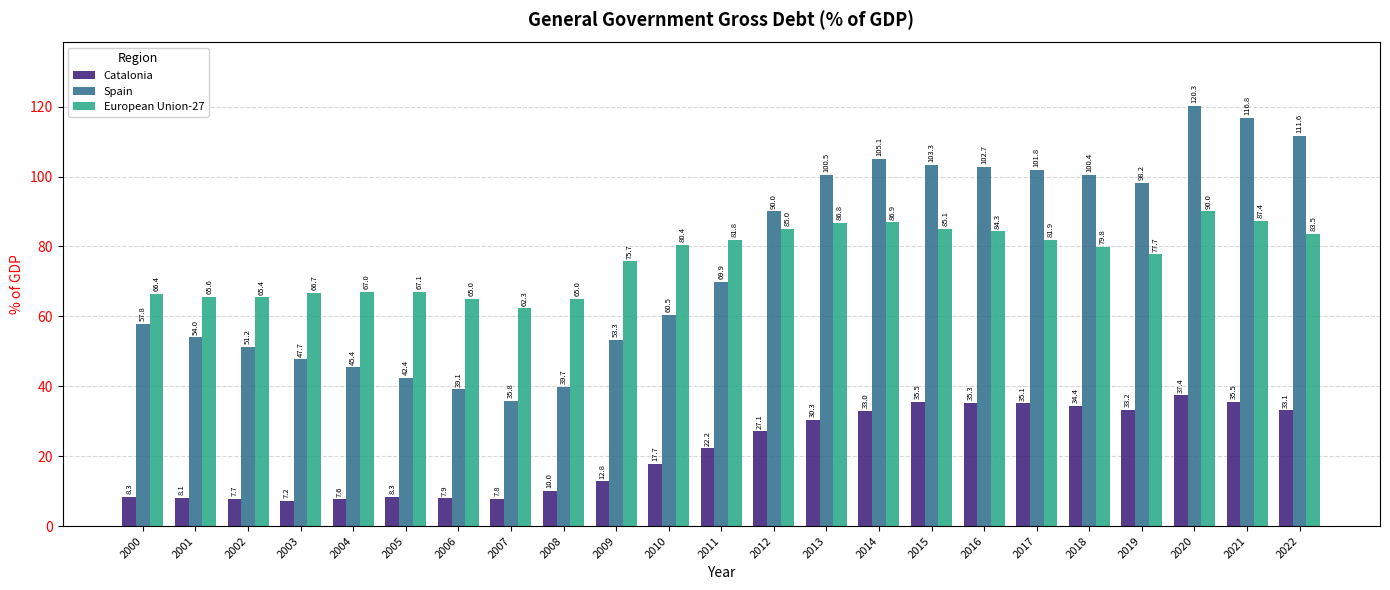

What is the spread (max minus min) of values at 2018?

66.0